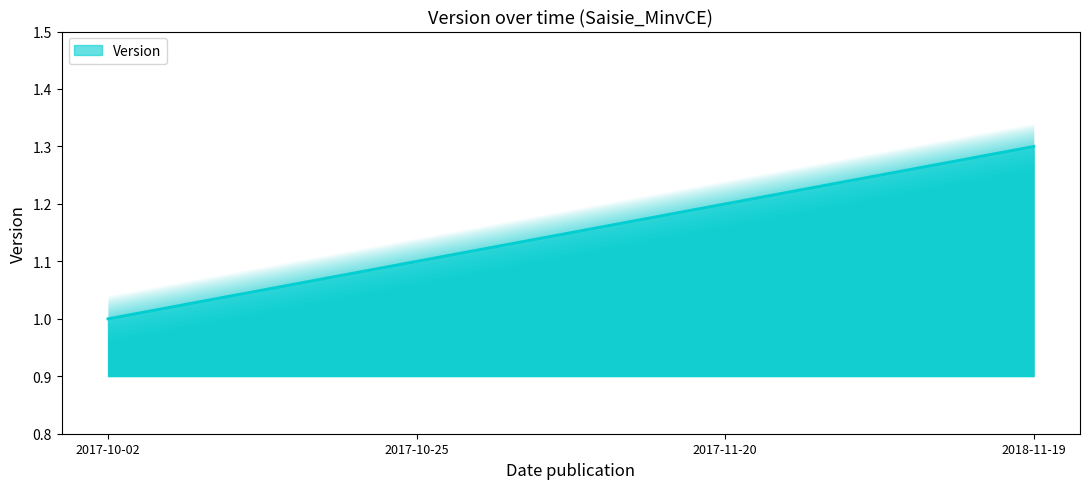

What is the difference between the maximum and second lowest values?

0.2